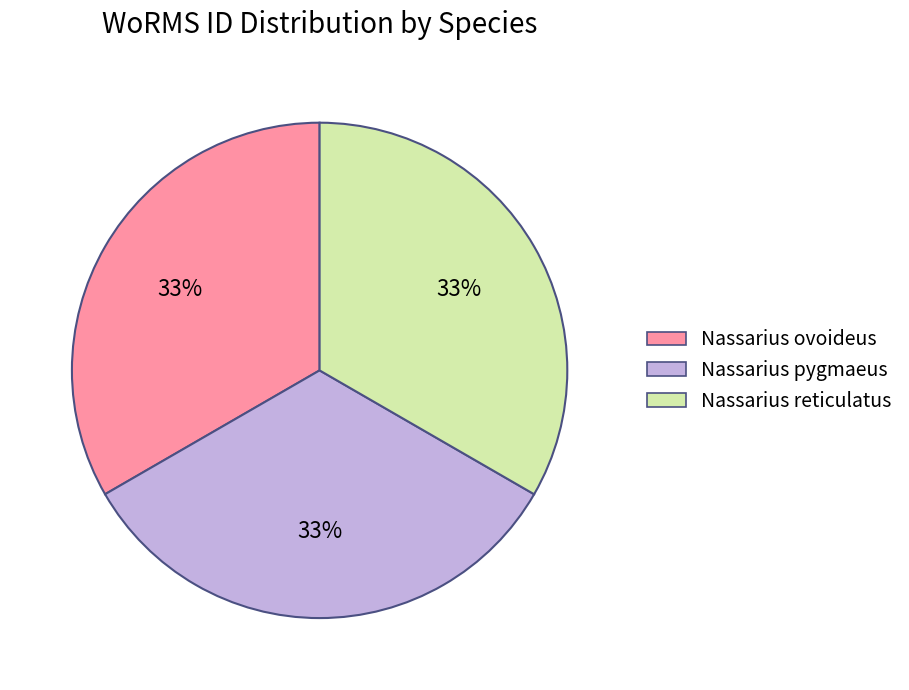

Does Nassarius reticulatus represent more than half of the total?

No